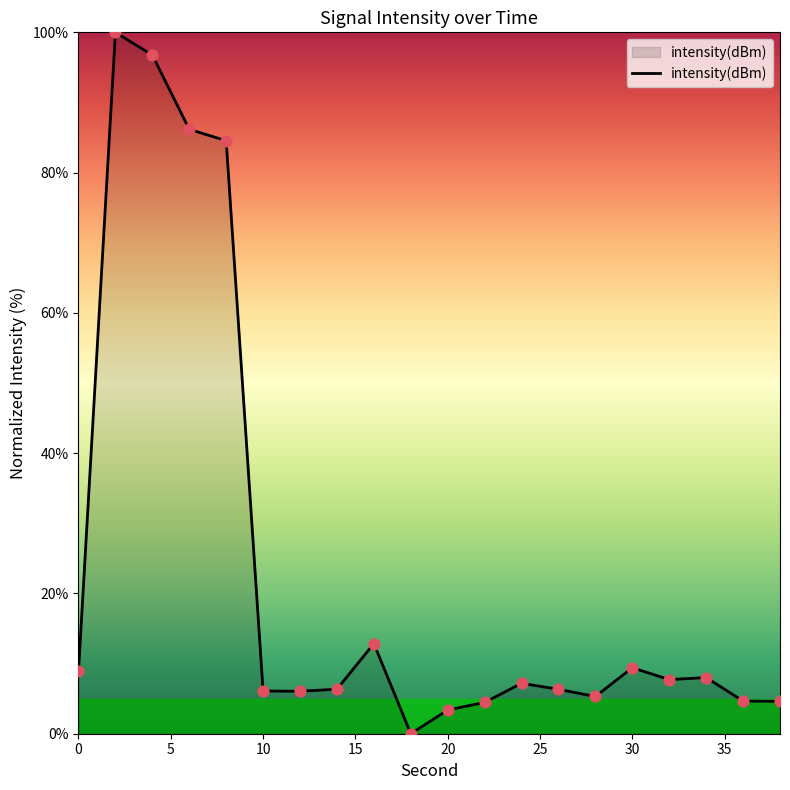

Is this an area chart (filled region under the line)?

Yes